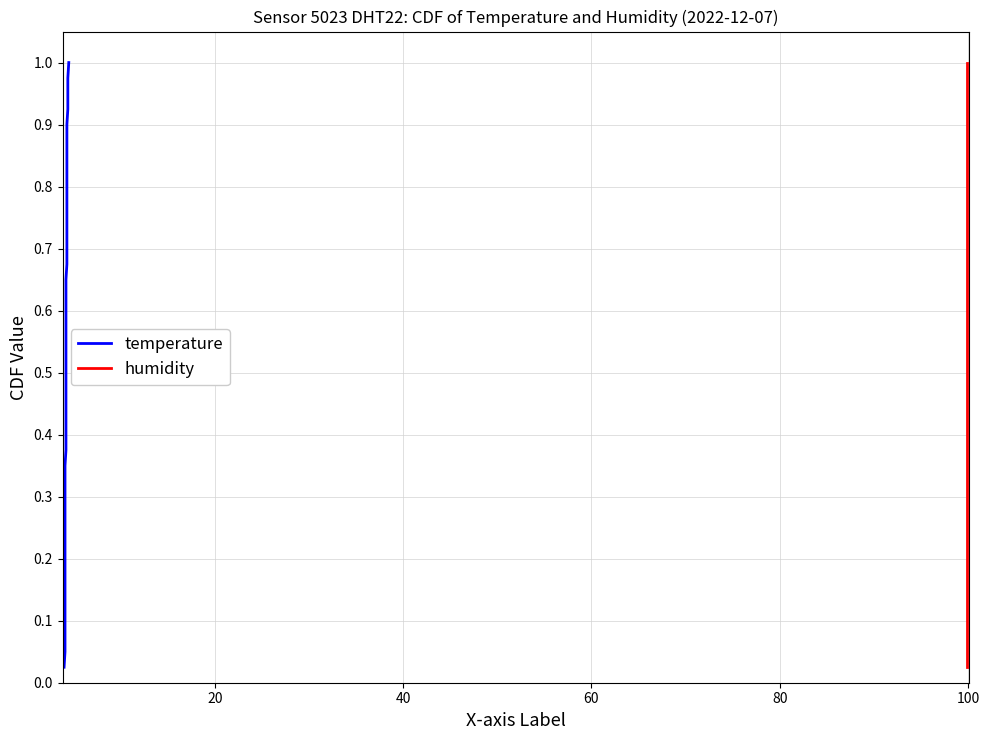

How many lines are shown in the chart?

2